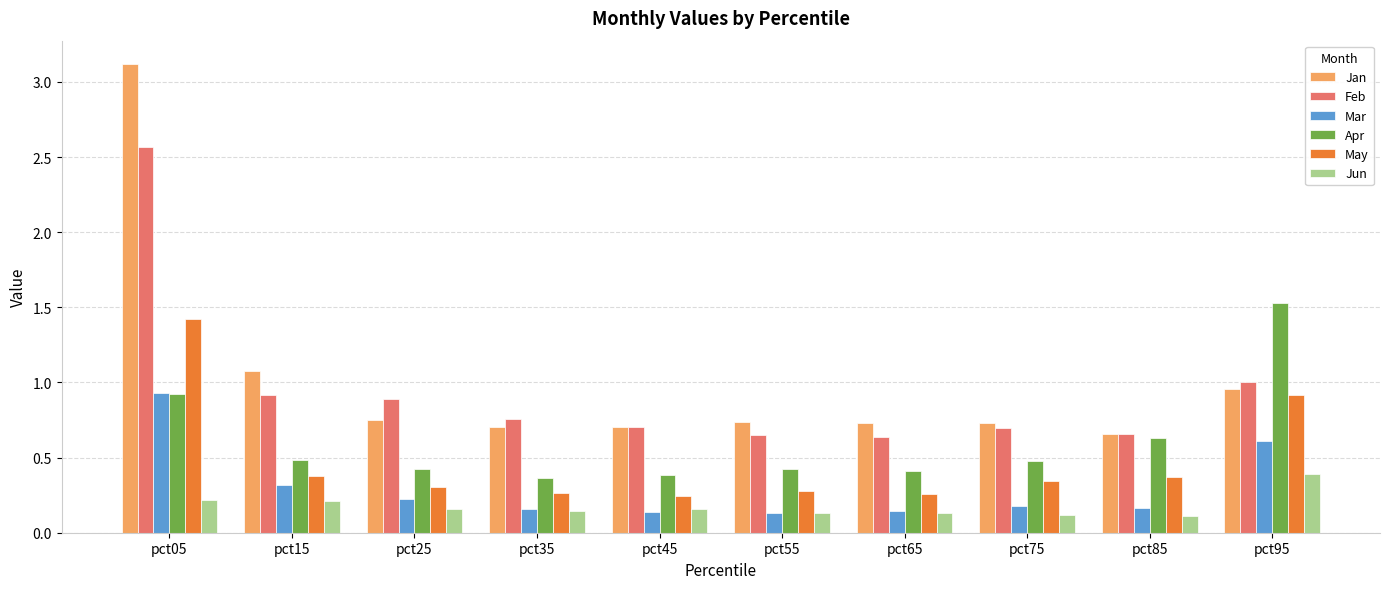

Which series has the widest spread of values?

Jan